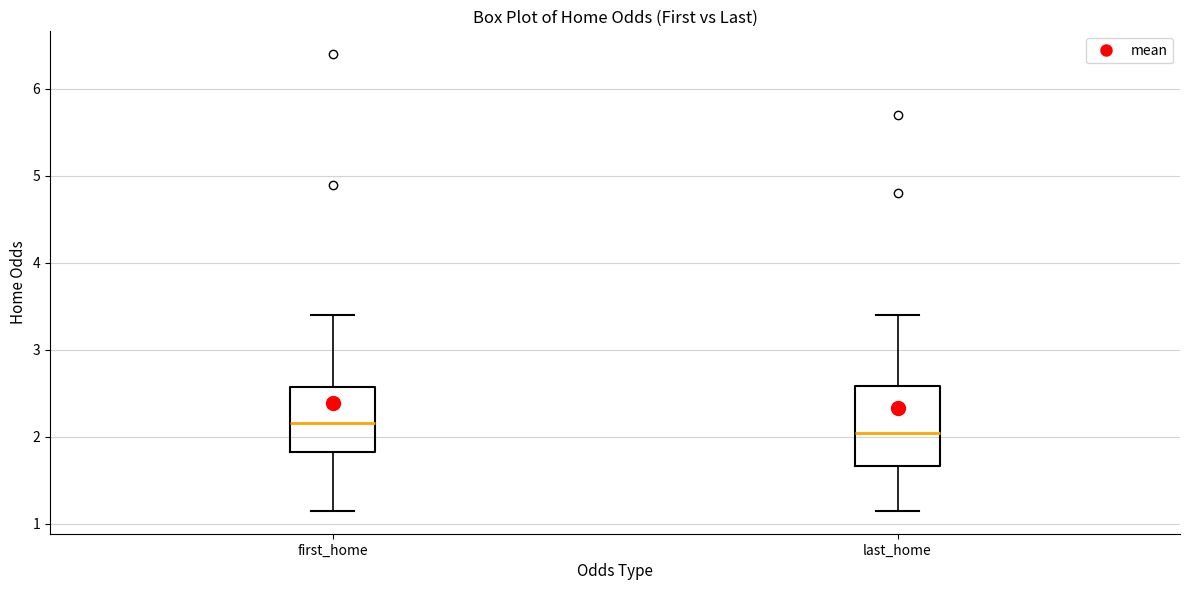

Where does the median line of the box for last_home sit on the y-axis? The values are not printed on the chart, so give them approximately, as read against the axis.

2.0